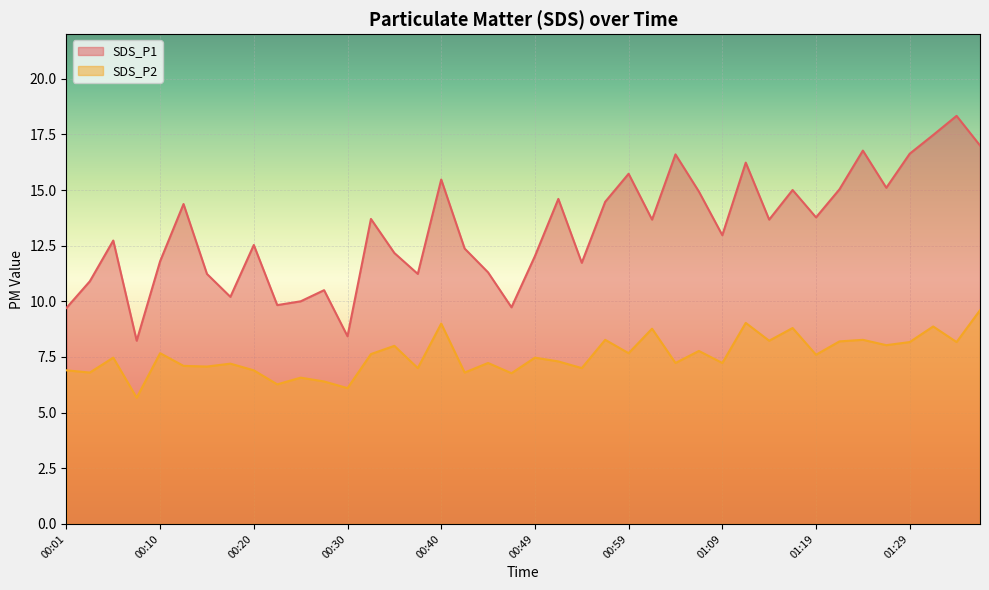

Which series has the largest range (max minus min)?

SDS_P1